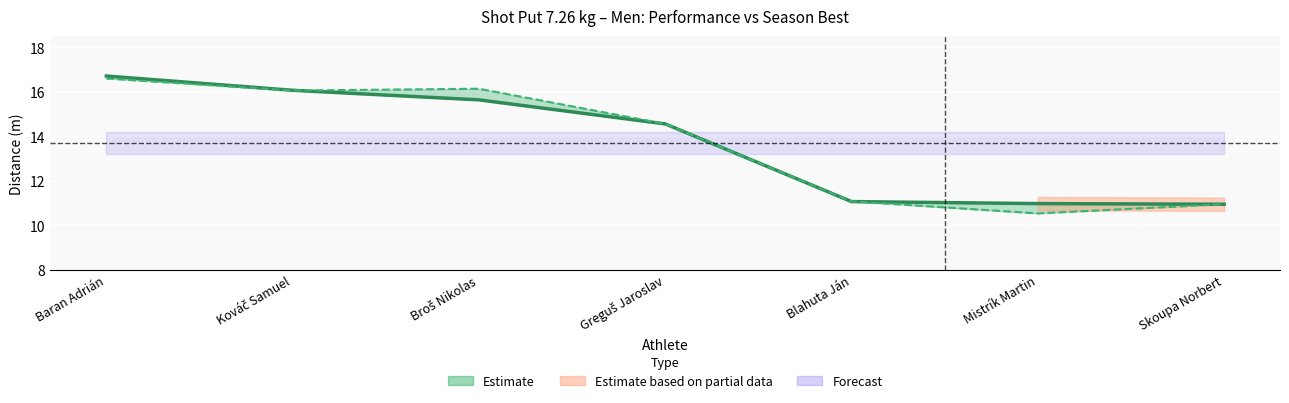

Is this an area chart (filled region under the line)?

No